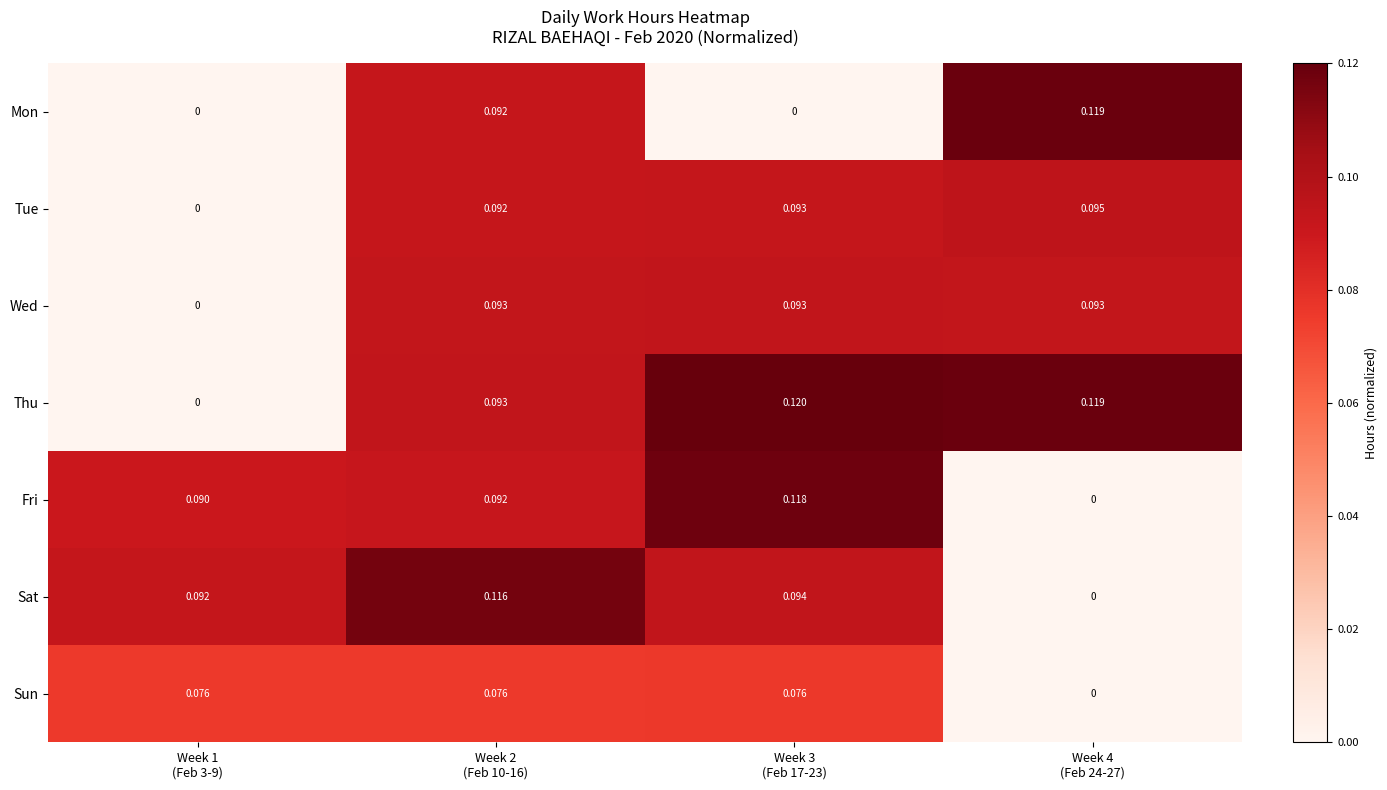

Which series has the largest total across all categories?

Thu